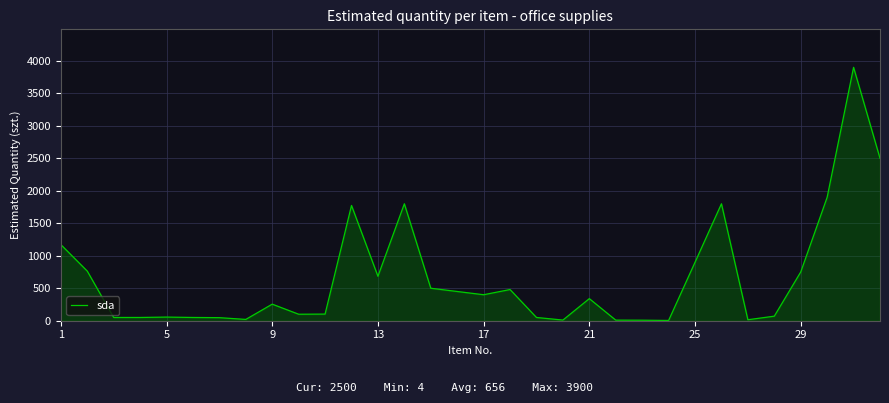

How many values are below 340?

16